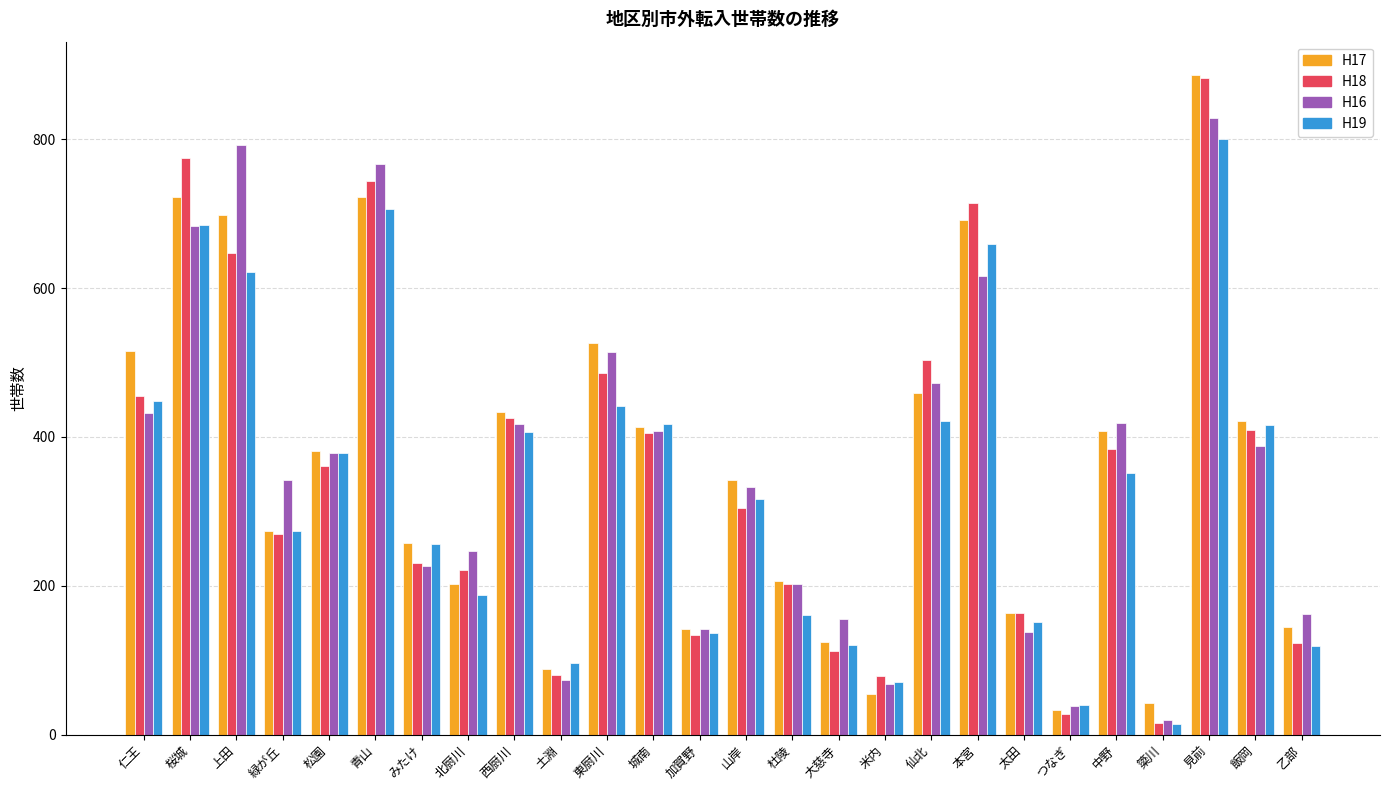

How many groups of bars are there?

26